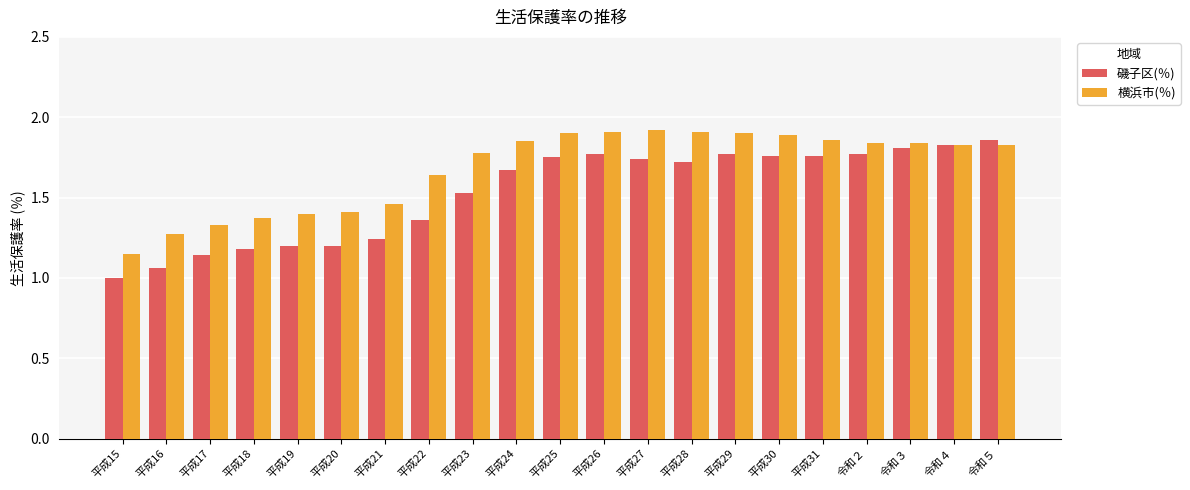

Which series has the widest spread of values?

磯子区(％)